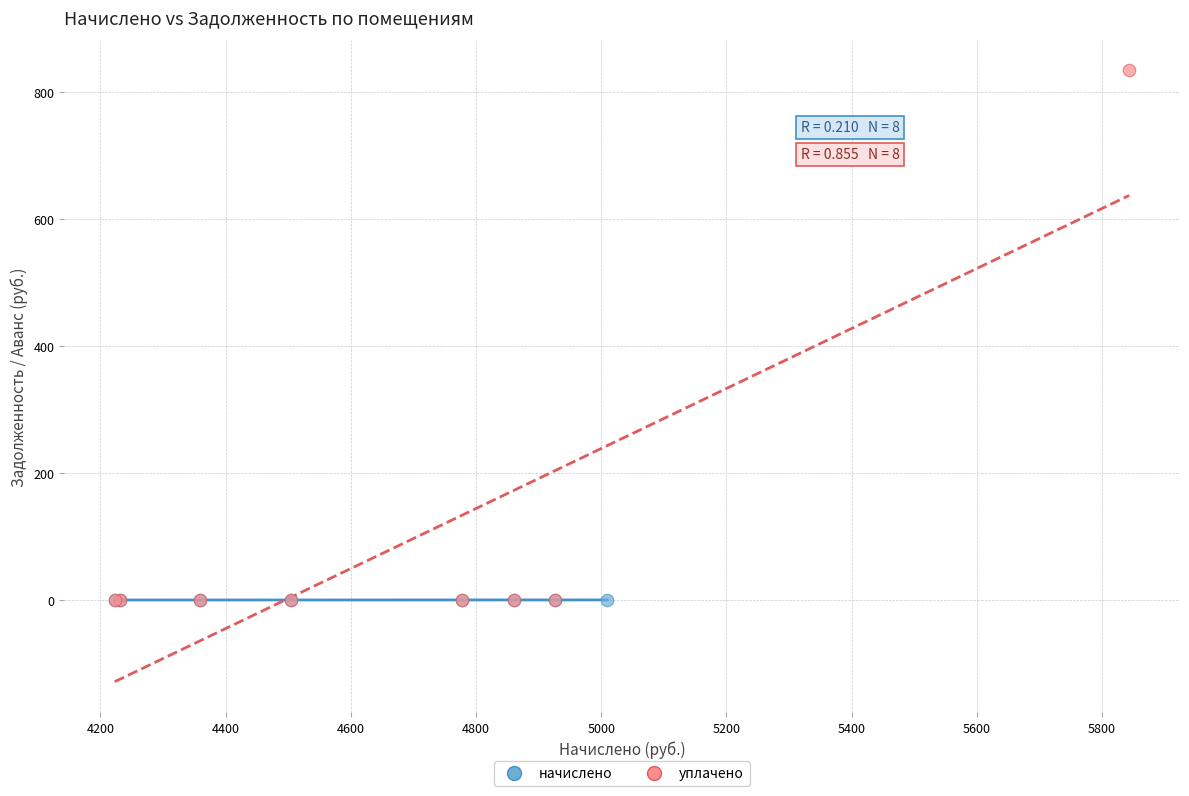

Which series contains the highest Y value?

уплачено